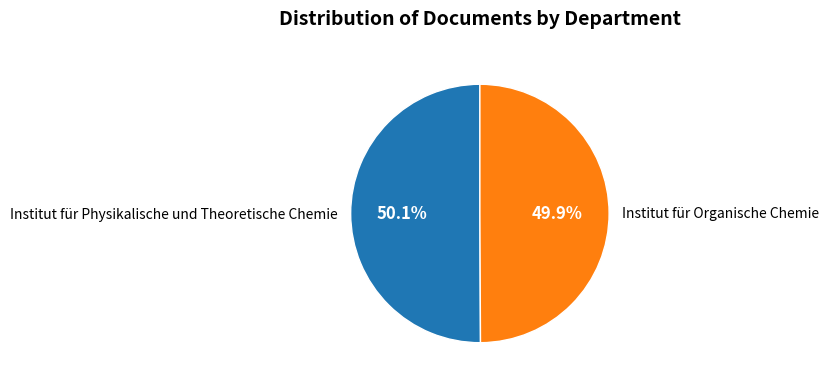

True or false: Institut für Organische Chemie accounts for 56% of the total.

False